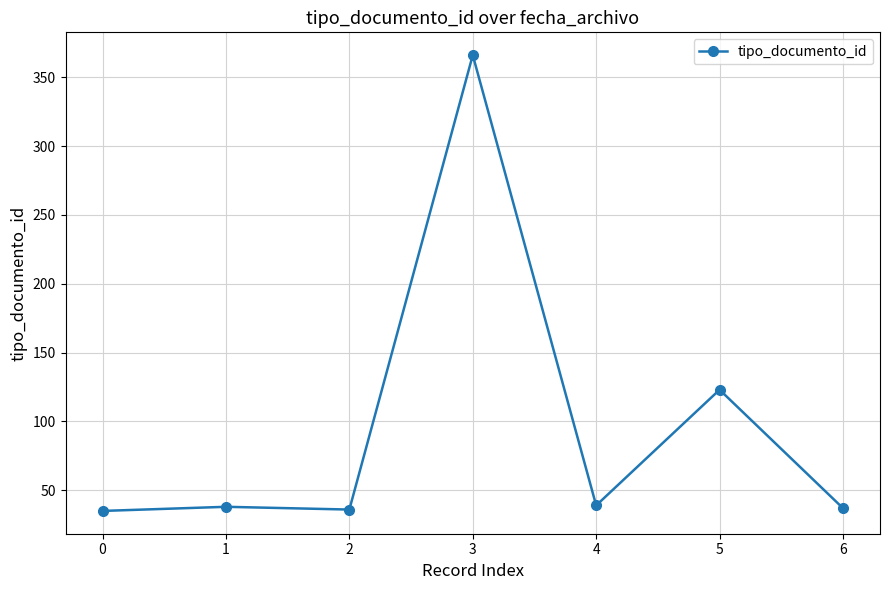

How many data points are less than 38?

3